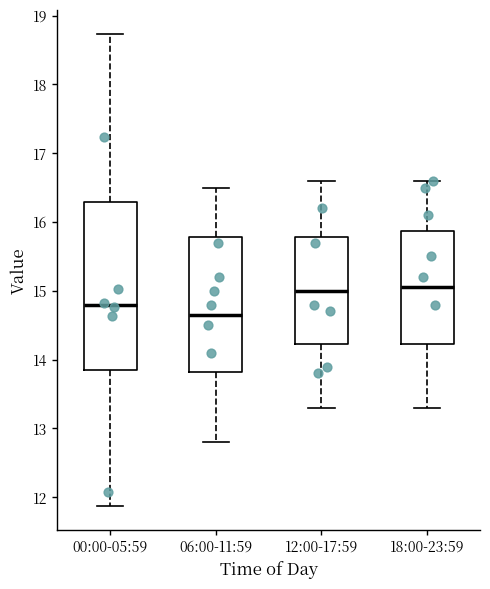

Reading left to right, transcribe this box plot: for each box, give where its median line is, the range the box spans, and where its two whiskers end, as read against the y-axis. The values are not printed on the chart, so give them approximately, as read against the axis.

00:00-05:59: median 14.8, box 13.9 to 16.3, whiskers 11.9 to 18.7
06:00-11:59: median 14.7, box 13.8 to 15.8, whiskers 12.8 to 16.5
12:00-17:59: median 15.0, box 14.2 to 15.8, whiskers 13.3 to 16.6
18:00-23:59: median 15.1, box 14.2 to 15.9, whiskers 13.3 to 16.6